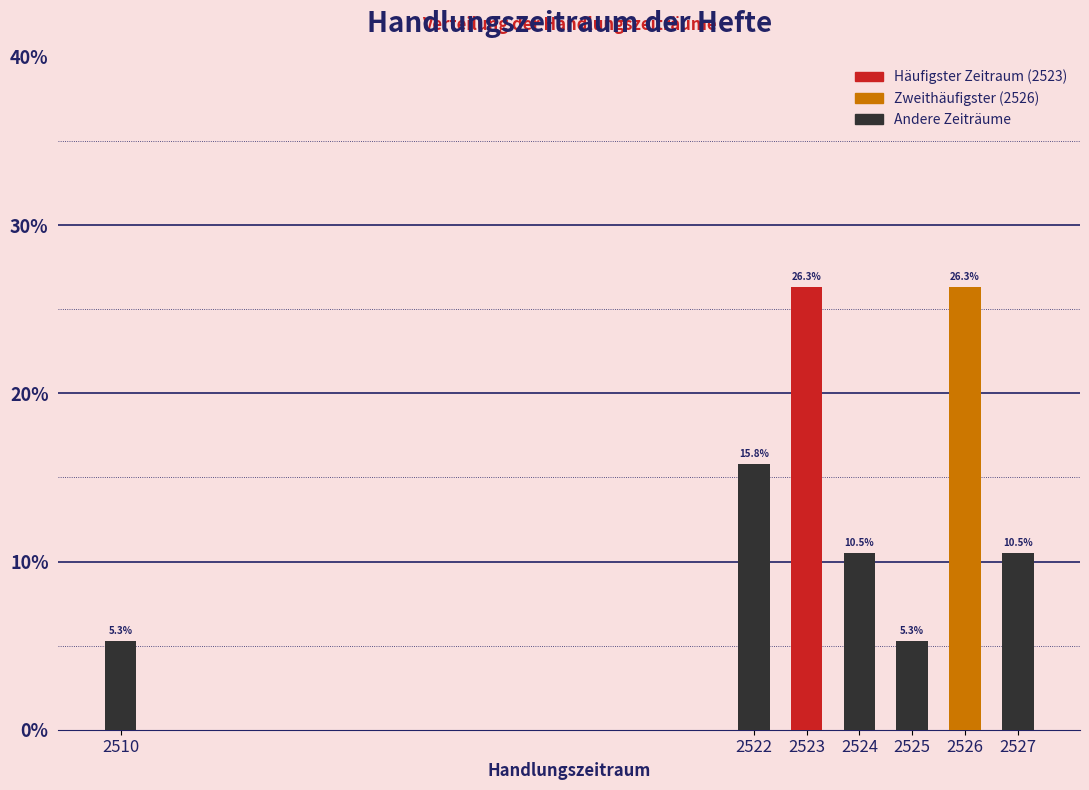

Reading right to left, extract all data points from this chart.

2527=10.5	2526=26.3	2525=5.3	2524=10.5	2523=26.3	2522=15.8	2510=5.3